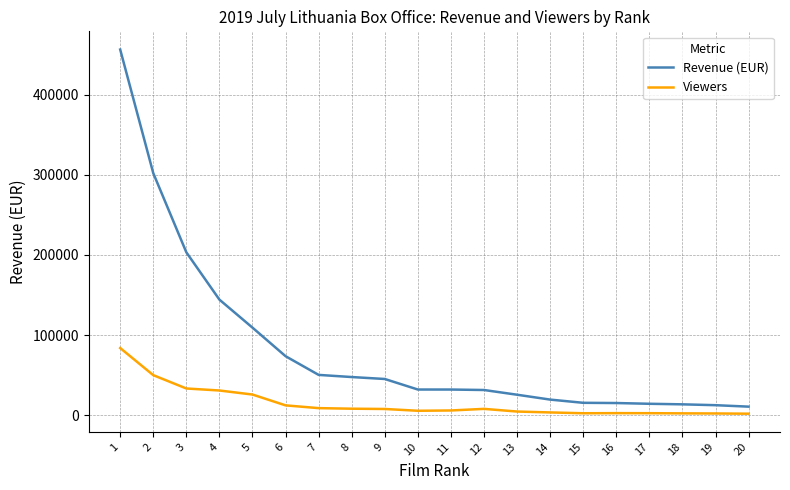

What is the average value of the Revenue (EUR) series?

82704.4